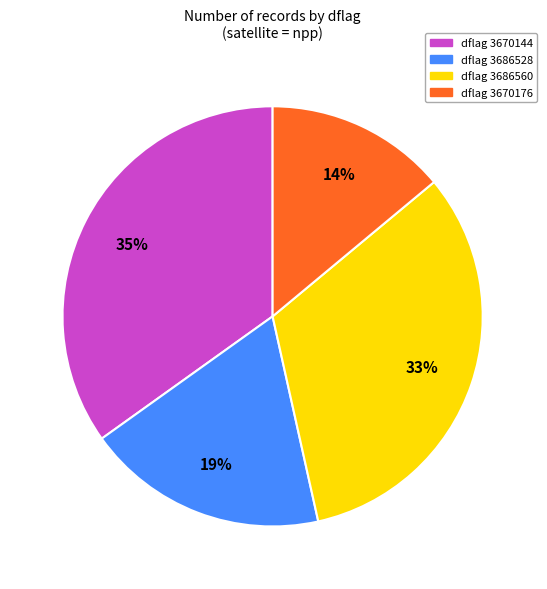

How many segments does this pie chart have?

4